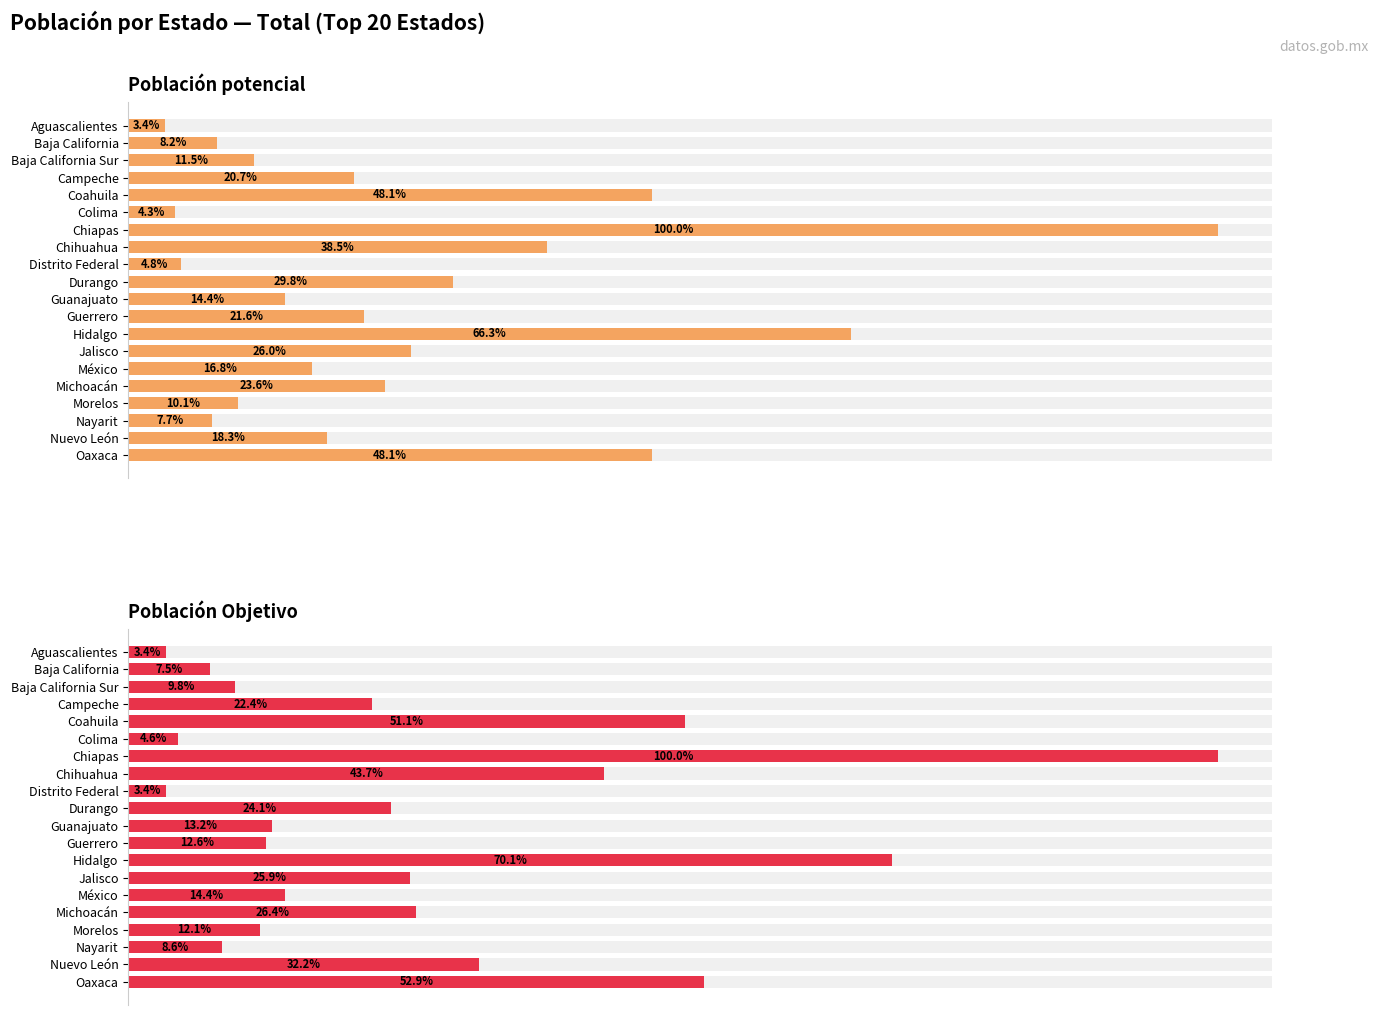

Which series has the largest range (max minus min)?

Población potencial